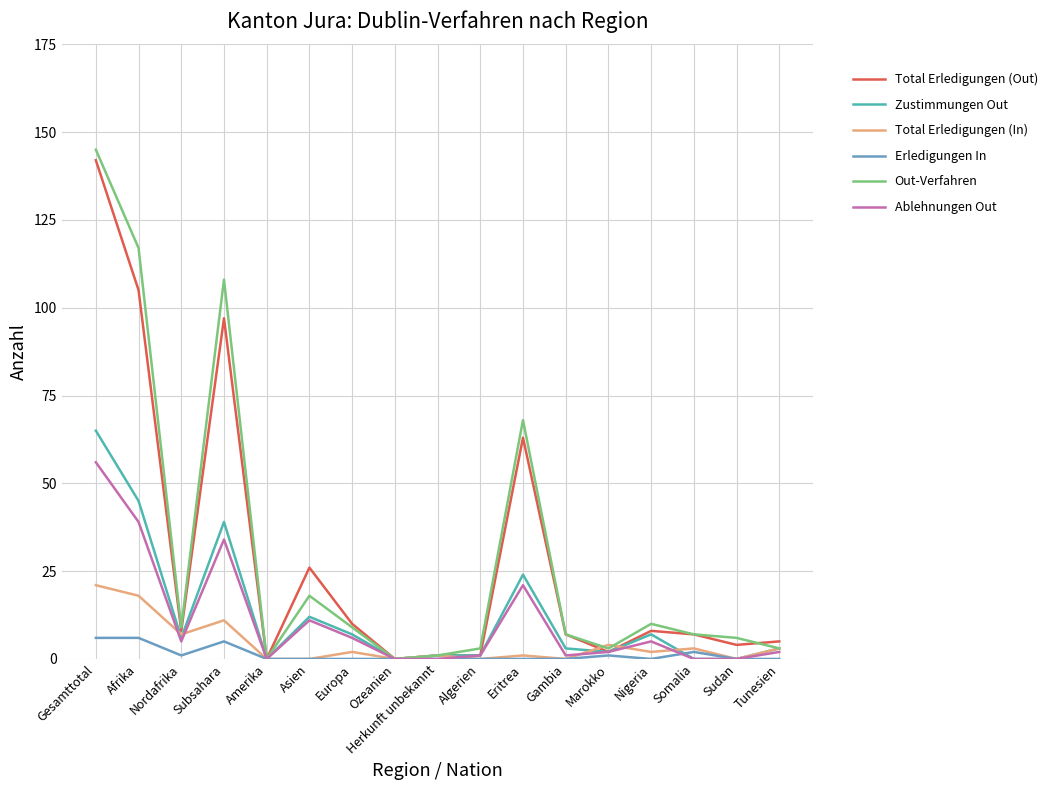

What is the spread (max minus min) of values at Subsahara?

103